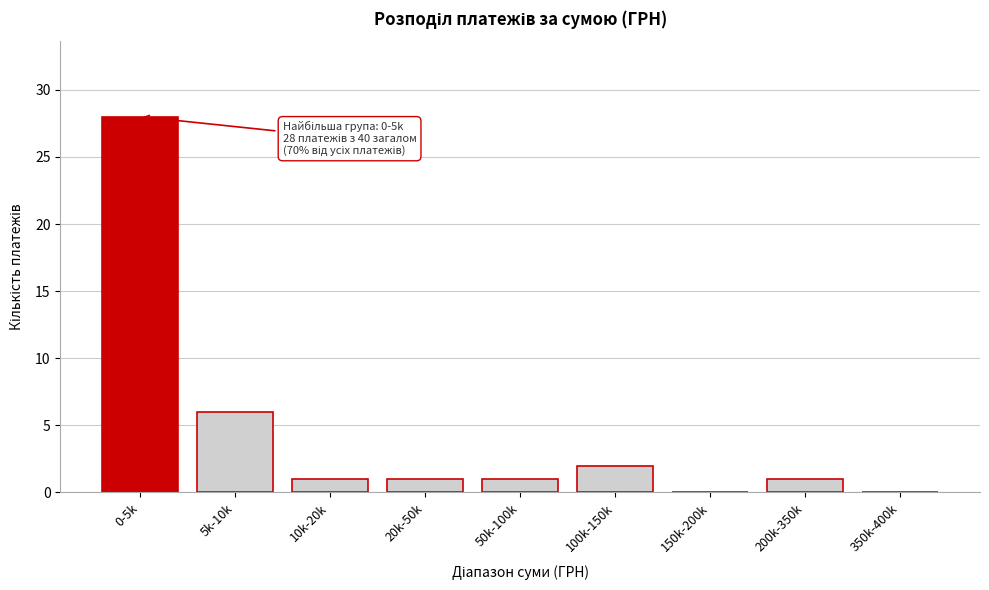

Reading right to left, extract all data points from this chart.

350k-400k=0	200k-350k=1	150k-200k=0	100k-150k=2	50k-100k=1	20k-50k=1	10k-20k=1	5k-10k=6	0-5k=28